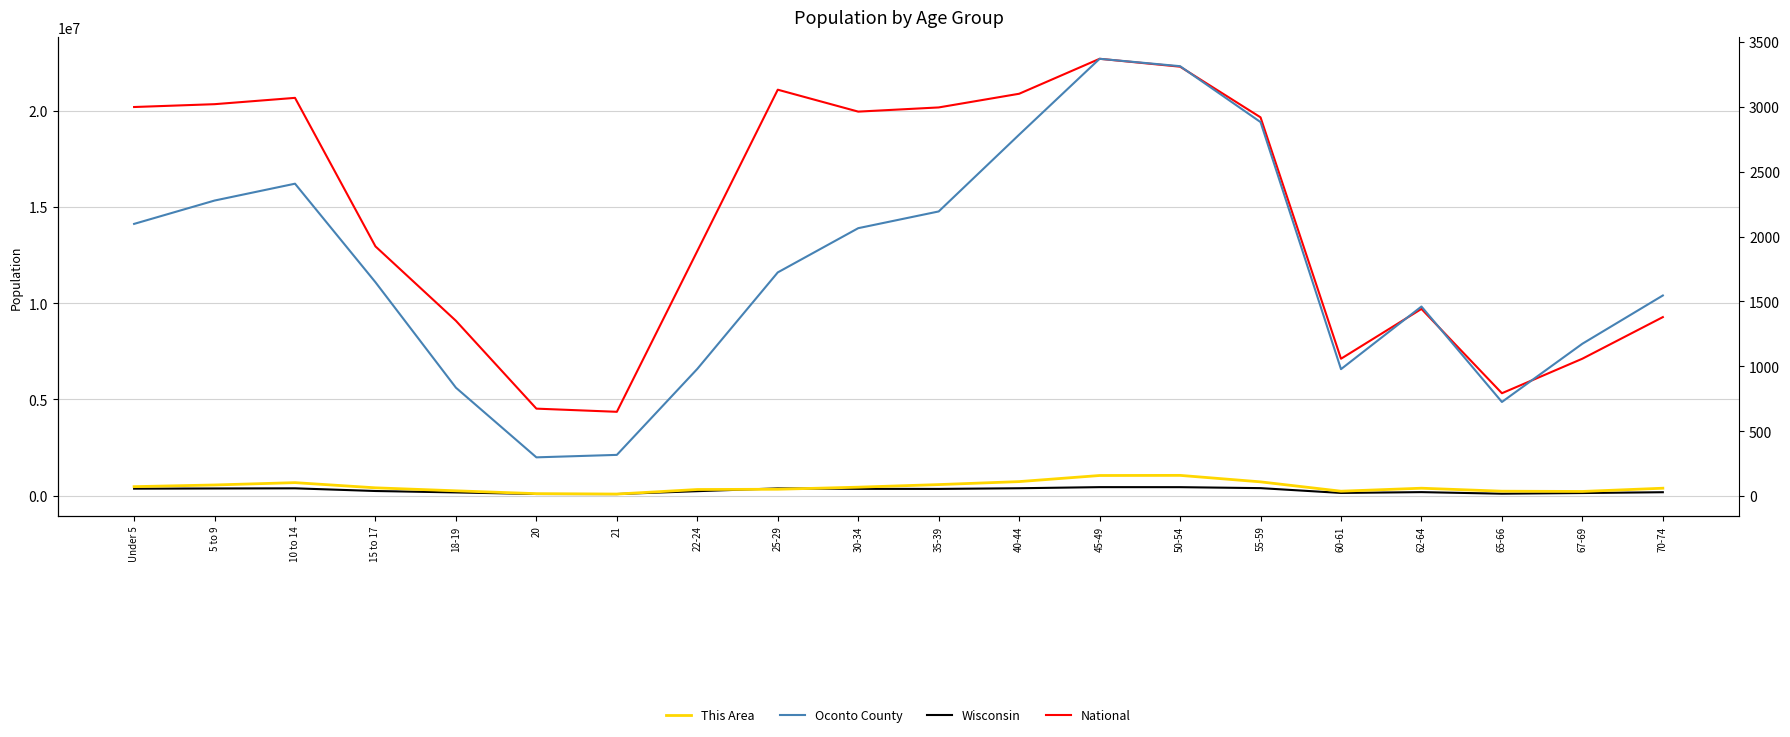

True or false: Wisconsin and National cross at least once.

False